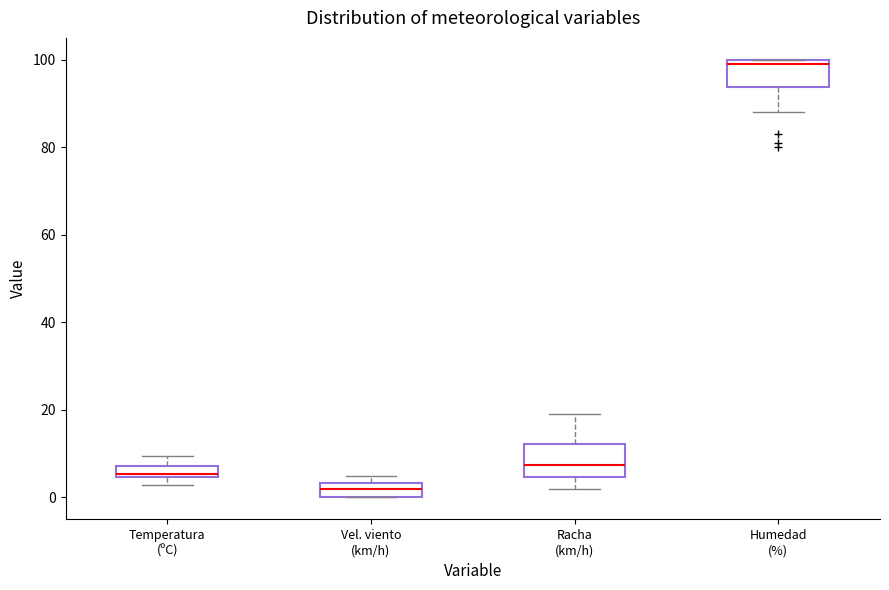

Which box has the lowest median line?

Vel. viento (km/h)